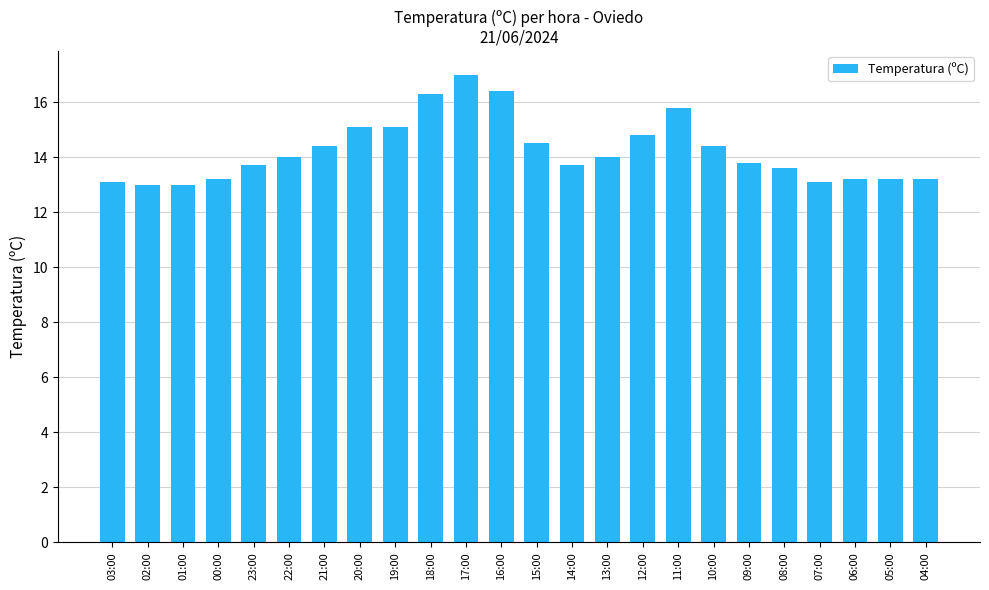

The chart shows a value of 18.4 at 05:00. True or false?

False